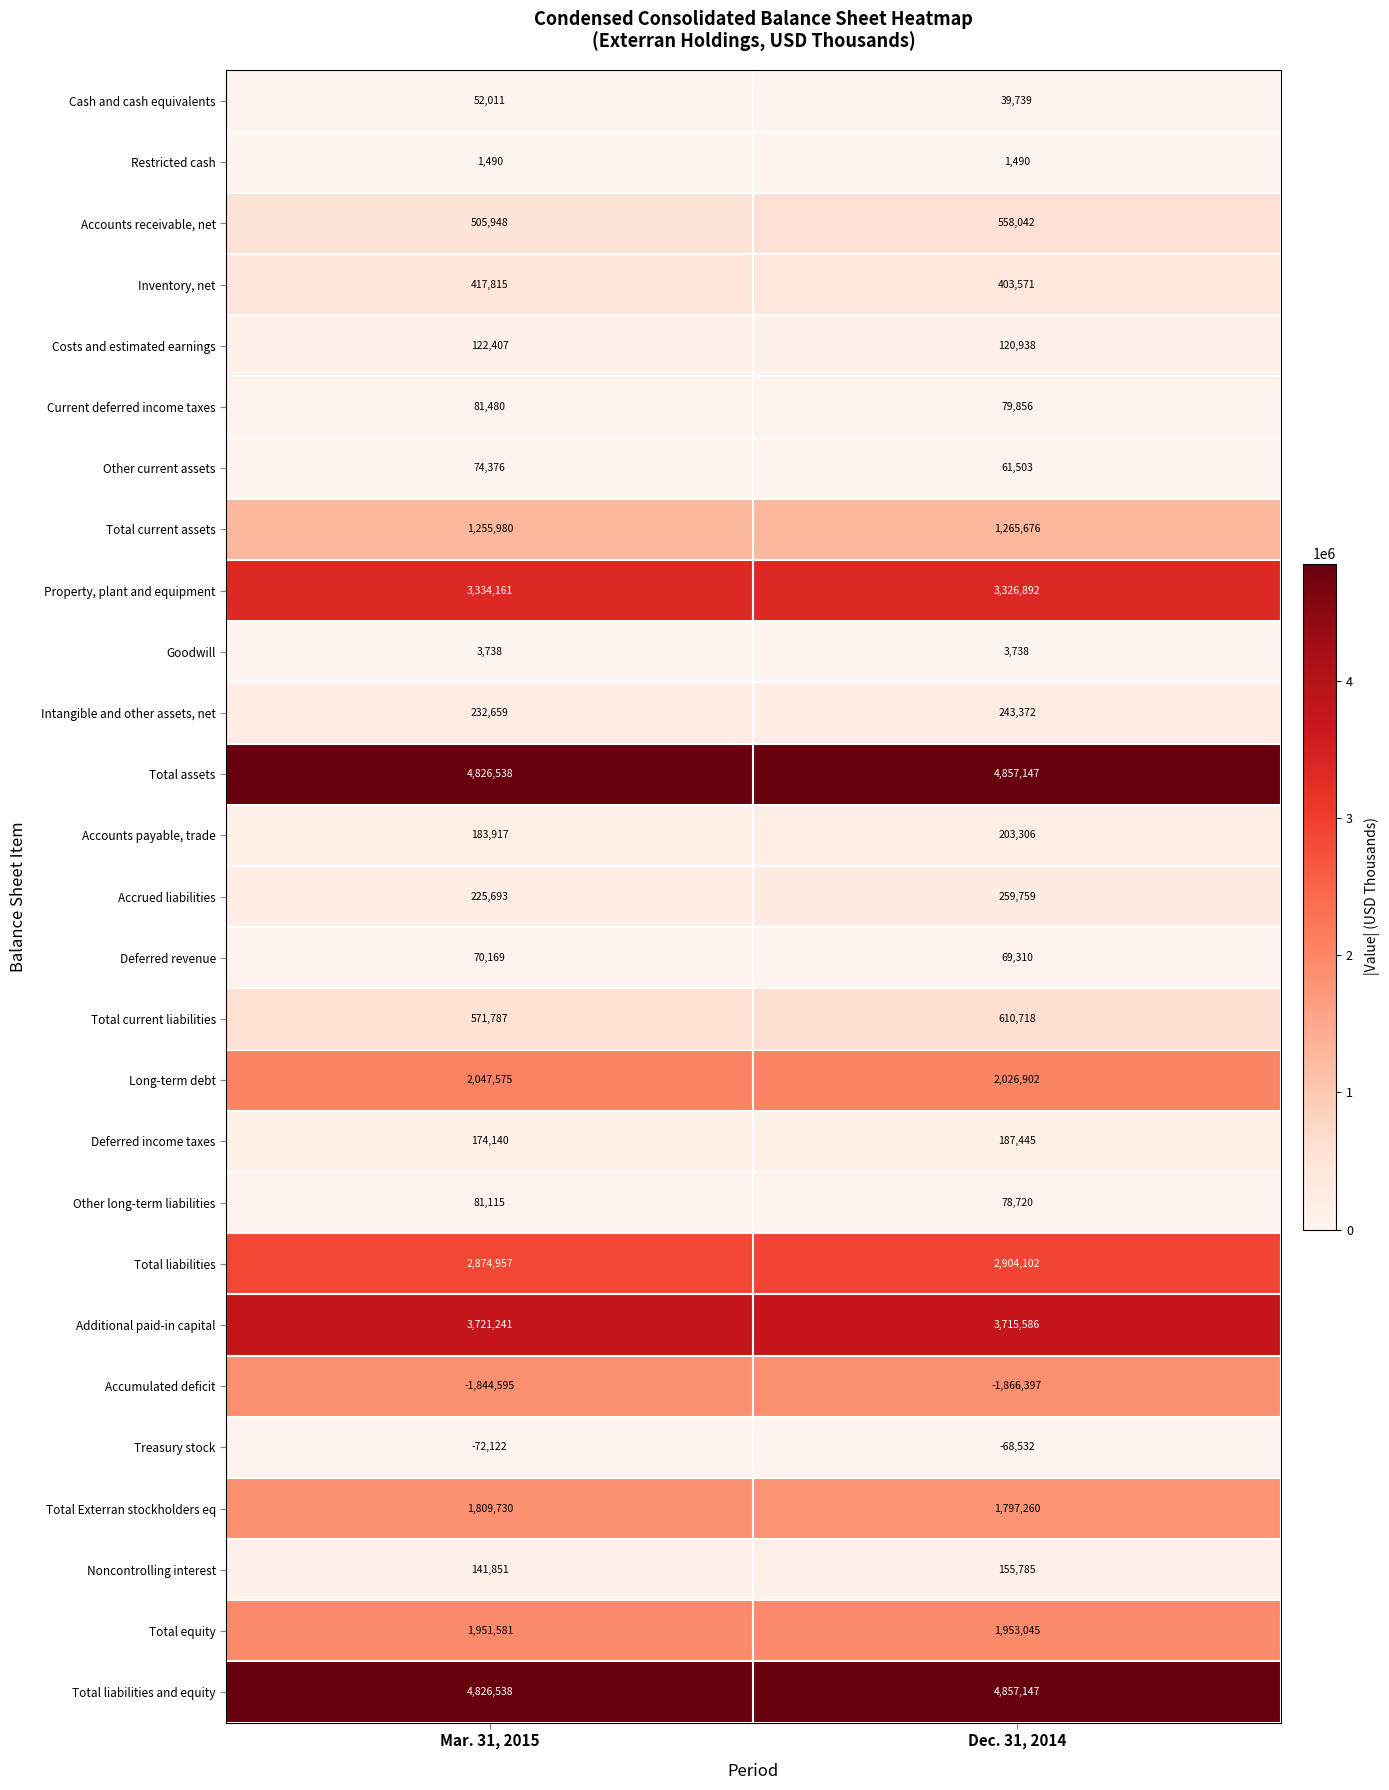

What is the total value across all series at Mar. 31, 2015?

27672180